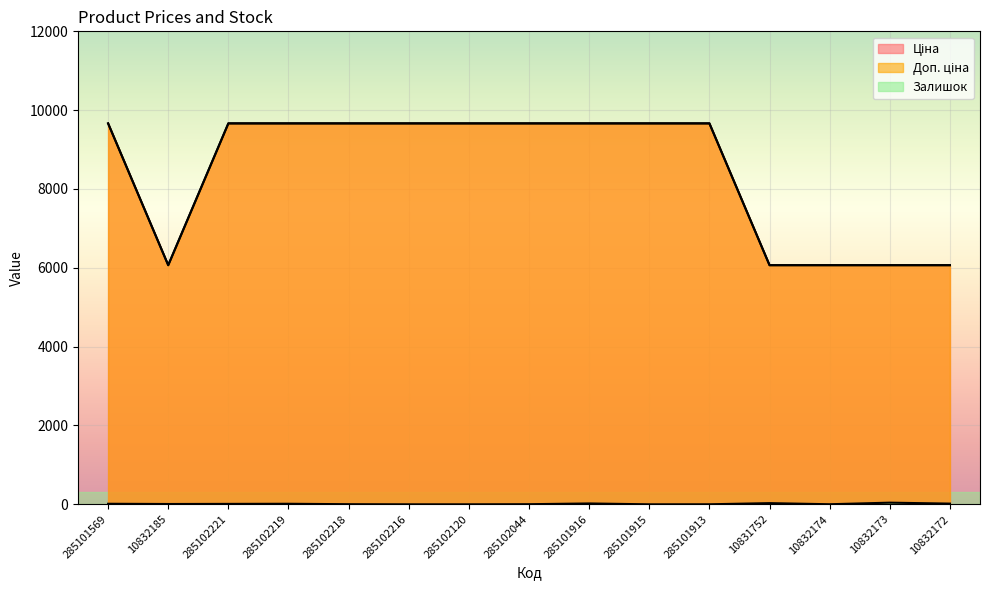

Between 285102120 and 10832172, which series saw the biggest shift?

Ціна